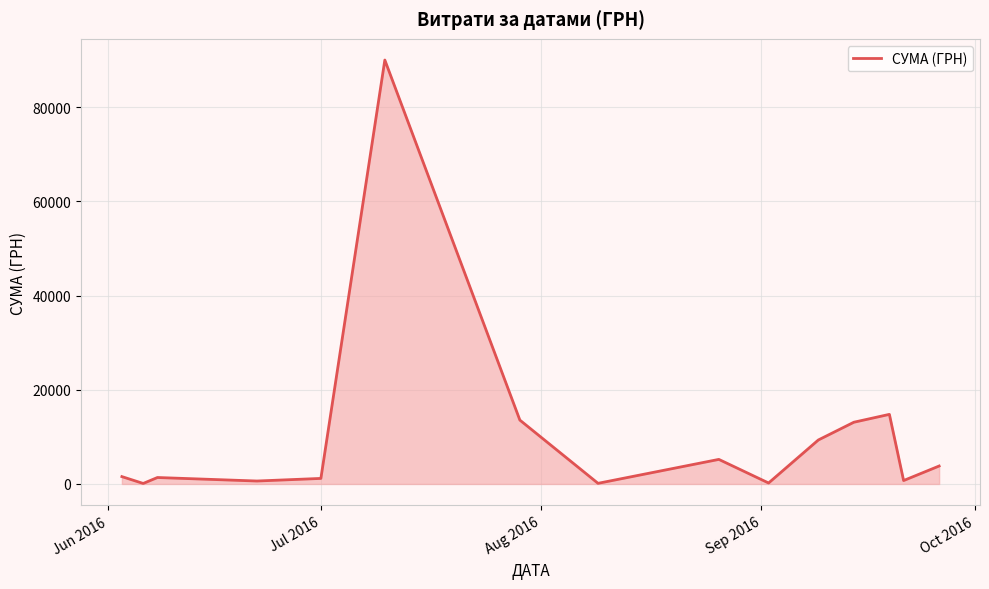

What is the difference between the maximum and minimum values?

89892.0